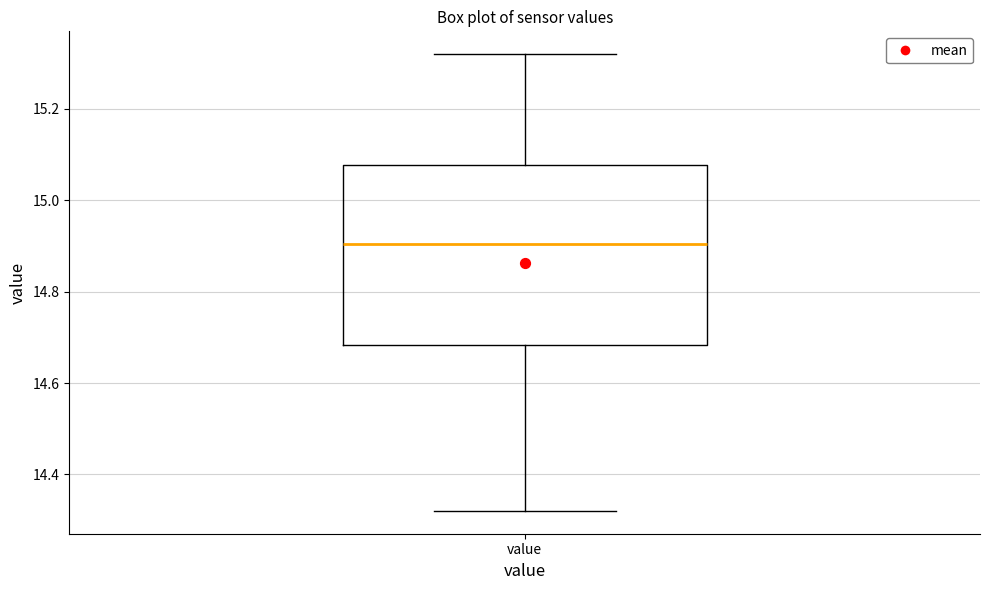

Read this box plot against the y-axis: the position of the median line, the range covered by the box, and the ends of both whiskers. The values are not printed on the chart, so give them approximately, as read against the axis.

median 14.90, box 14.68 to 15.08, whiskers 14.32 to 15.32